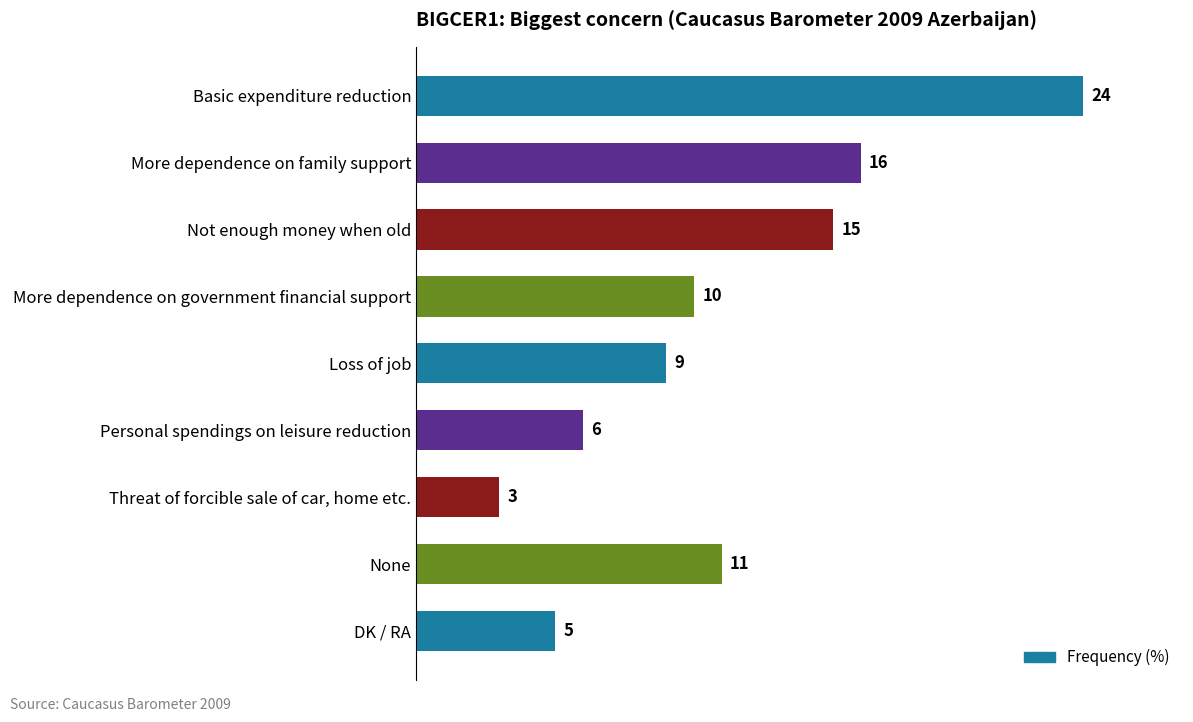

Reading bottom to top, extract all data points from this chart.

5	11	3	6	9	10	15	16	24